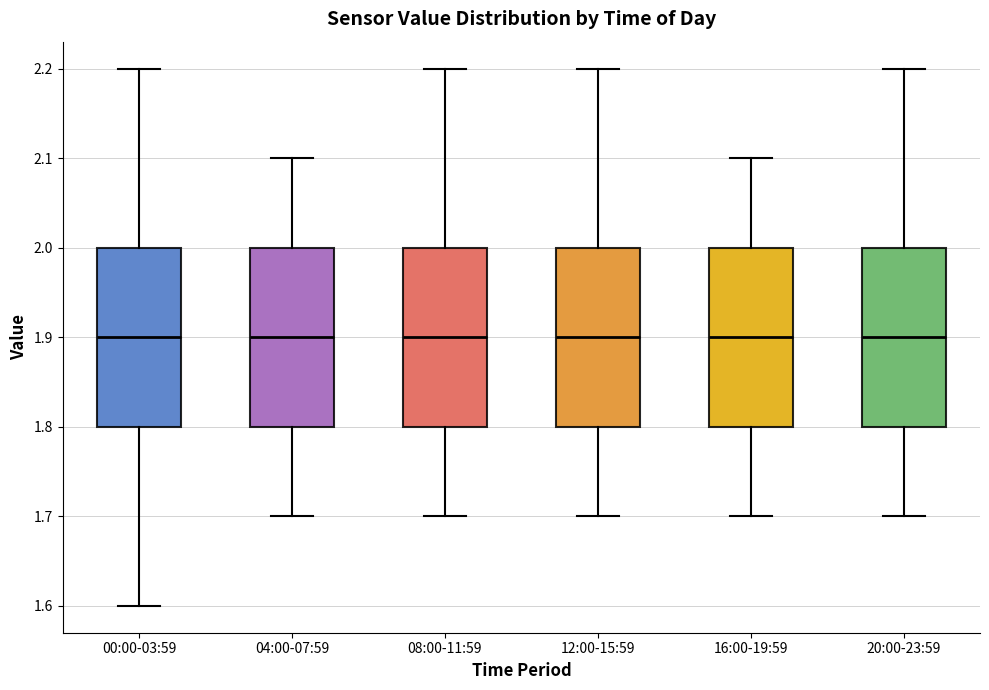

Reading left to right, read every box against the y-axis: the position of its median line, the range the box covers, and the ends of its whiskers. The values are not printed on the chart, so give them approximately, as read against the axis.

00:00-03:59: median 1.9, box 1.8 to 2.0, whiskers 1.6 to 2.2
04:00-07:59: median 1.9, box 1.8 to 2.0, whiskers 1.7 to 2.1
08:00-11:59: median 1.9, box 1.8 to 2.0, whiskers 1.7 to 2.2
12:00-15:59: median 1.9, box 1.8 to 2.0, whiskers 1.7 to 2.2
16:00-19:59: median 1.9, box 1.8 to 2.0, whiskers 1.7 to 2.1
20:00-23:59: median 1.9, box 1.8 to 2.0, whiskers 1.7 to 2.2